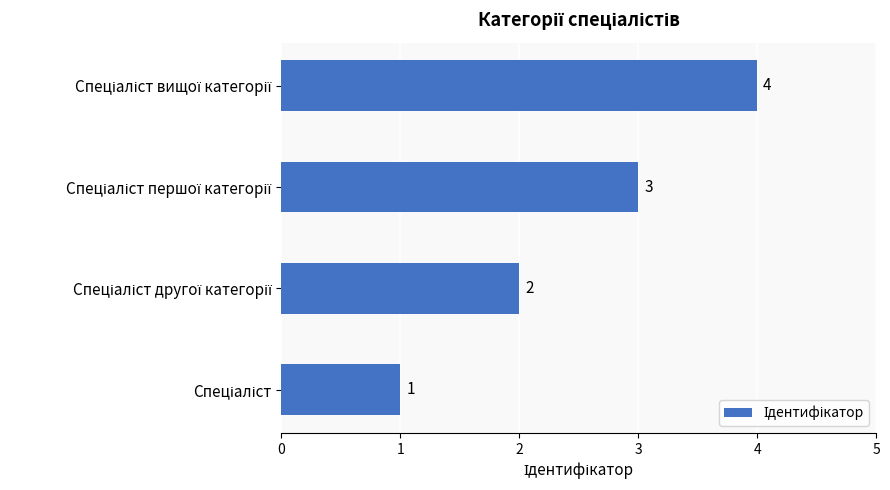

What is the sum of all values?

10